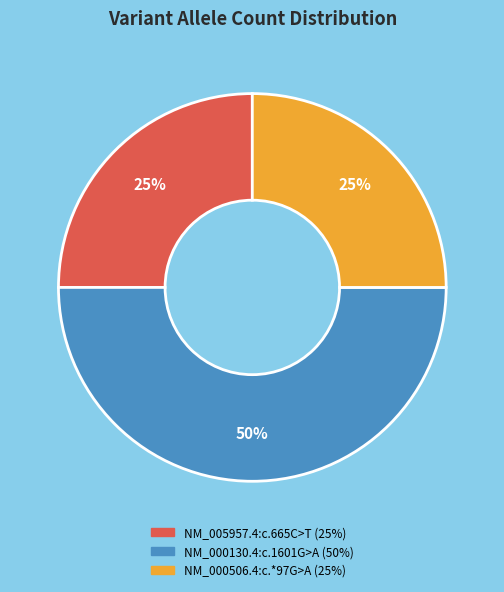

Does NM_005957.4:c.665C>T account for over 50% of the chart?

No